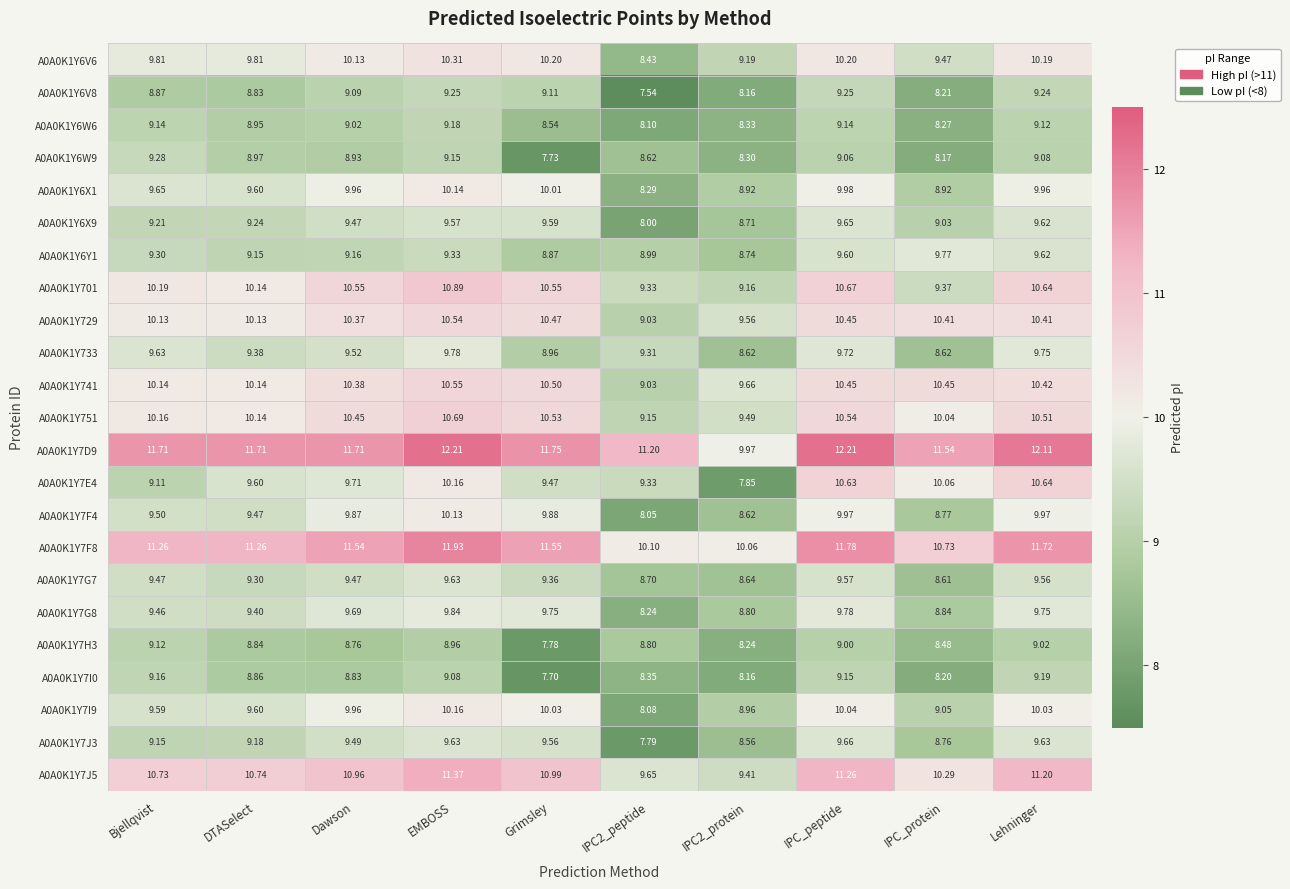

At which category is the sum across all series the highest?

EMBOSS